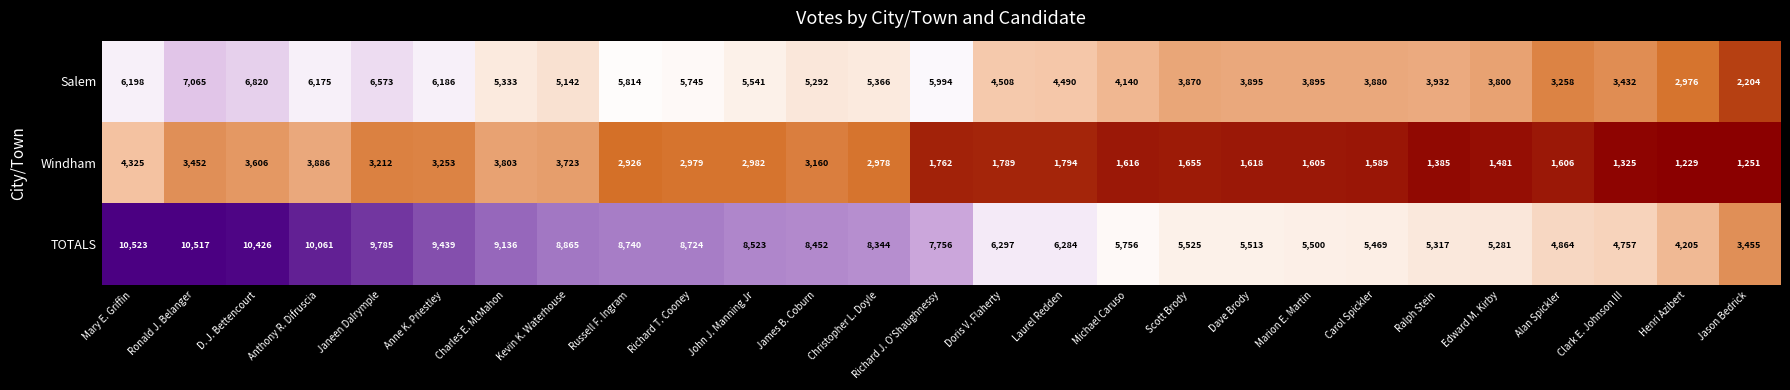

The Windham series shows 3160 at James B. Coburn. True or false?

True